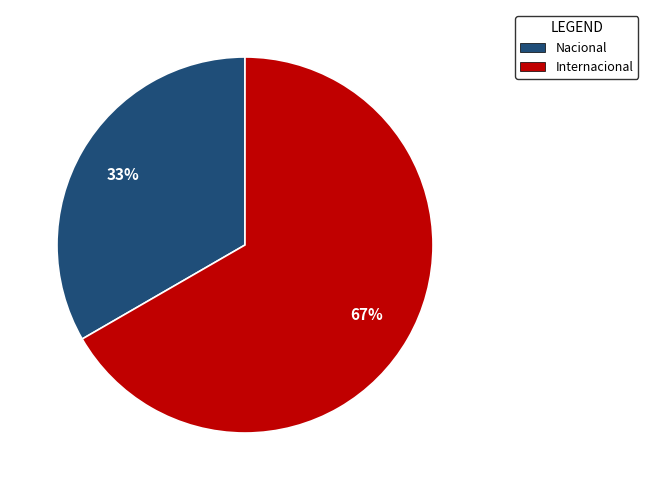

How many segments does this pie chart have?

2